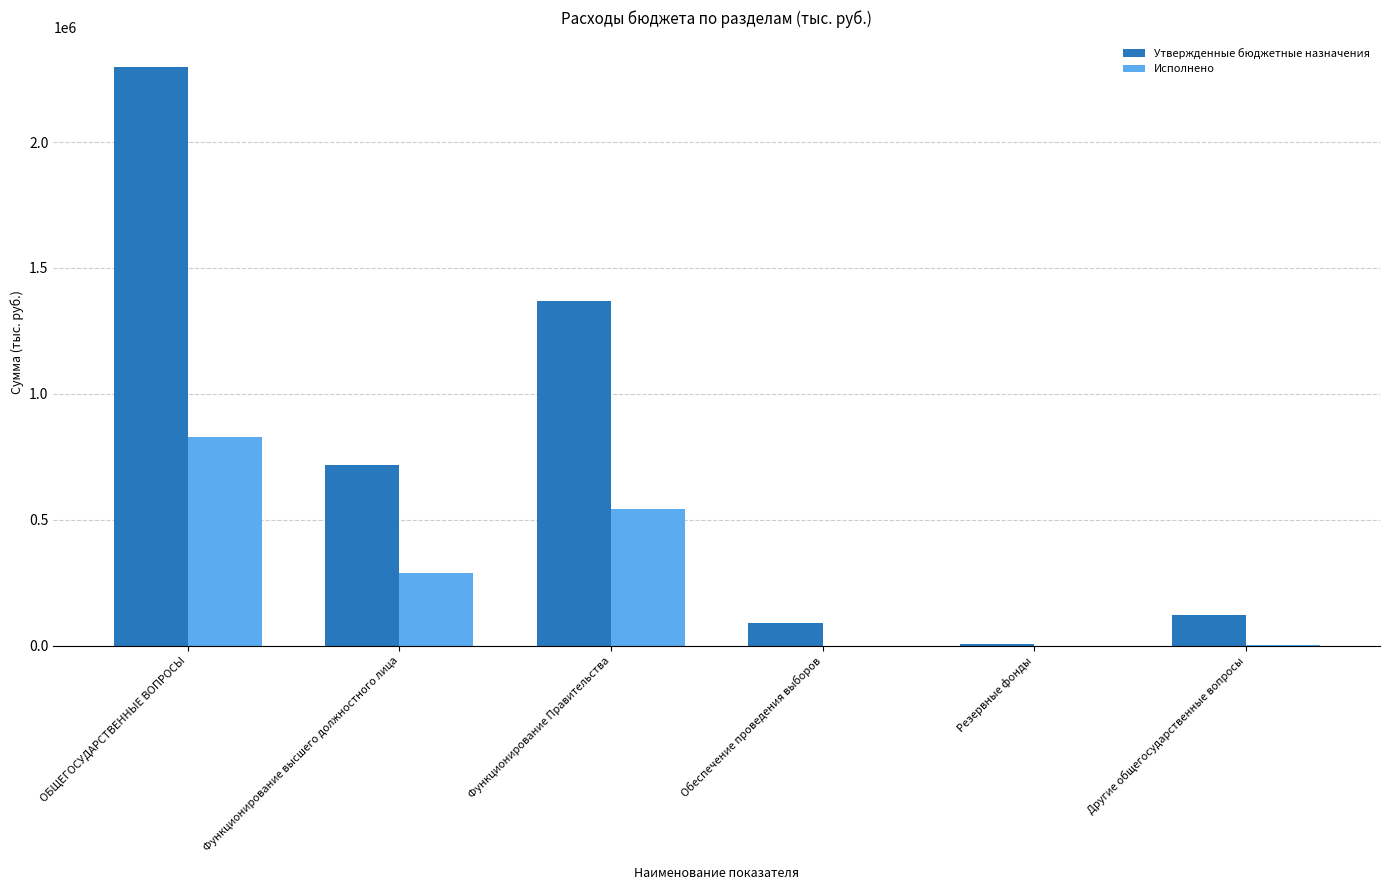

What is the spread (max minus min) of values at Другие общегосударственные вопросы?

119787.3